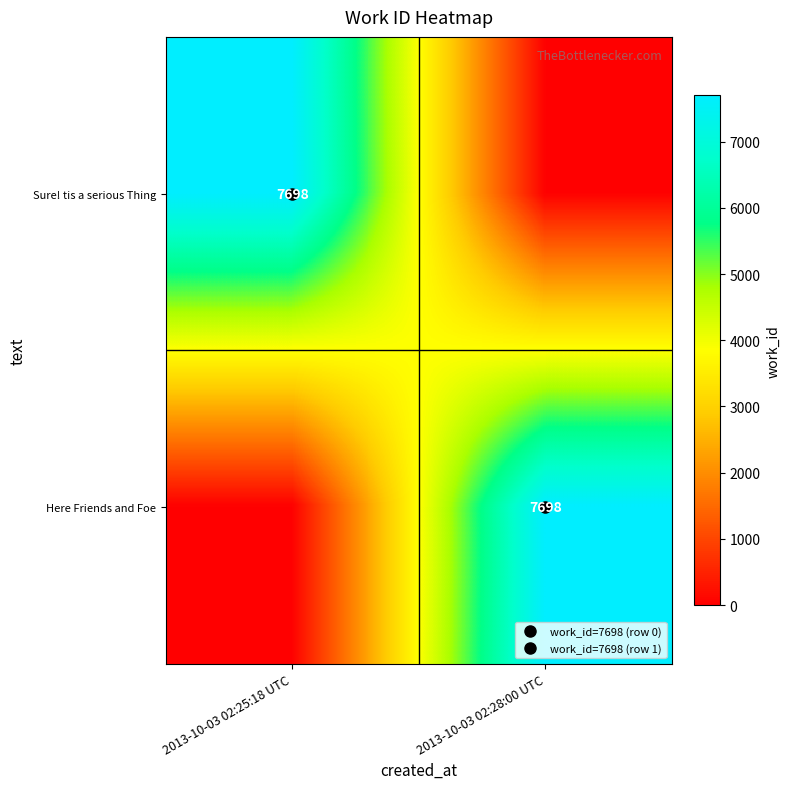

What is the average value of the Sure! tis a serious Thing series?

3849